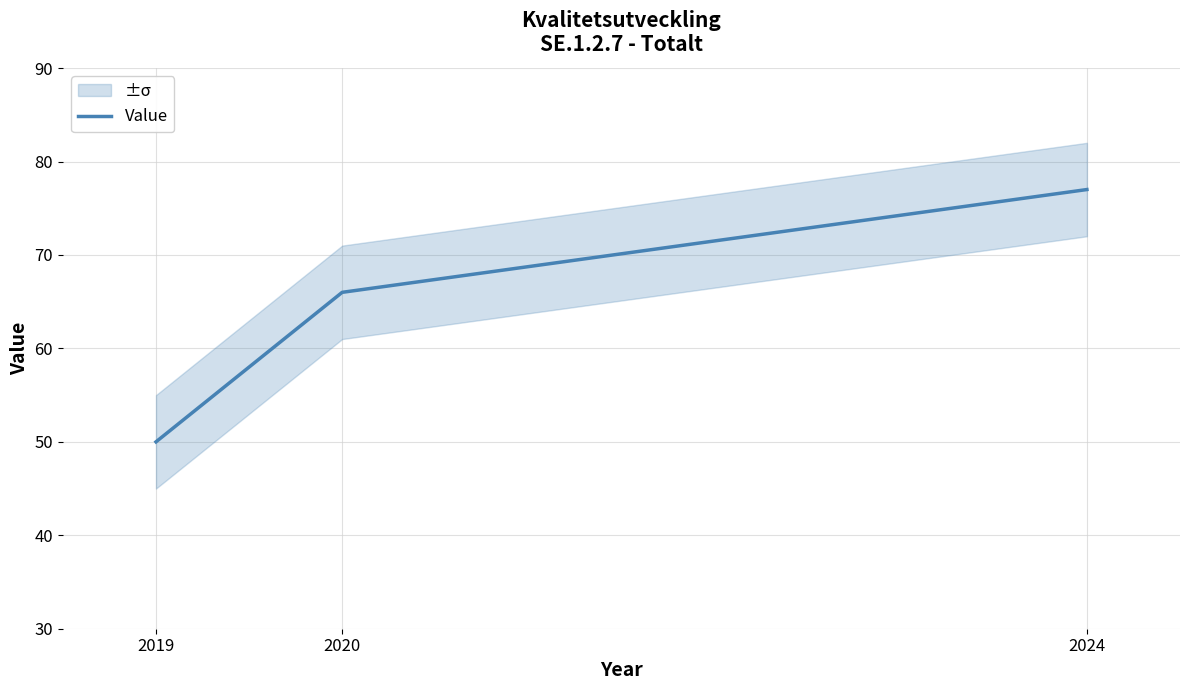

How many values are between 50 and 77?

3